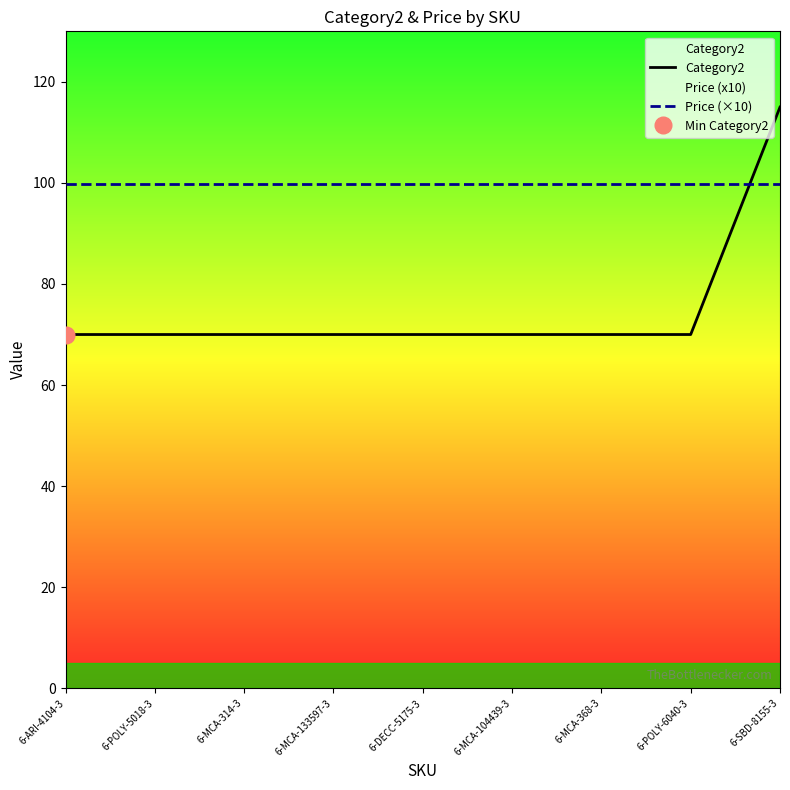

What is the approximate value of Category2 at 6-SBD-8155-3?

115.0